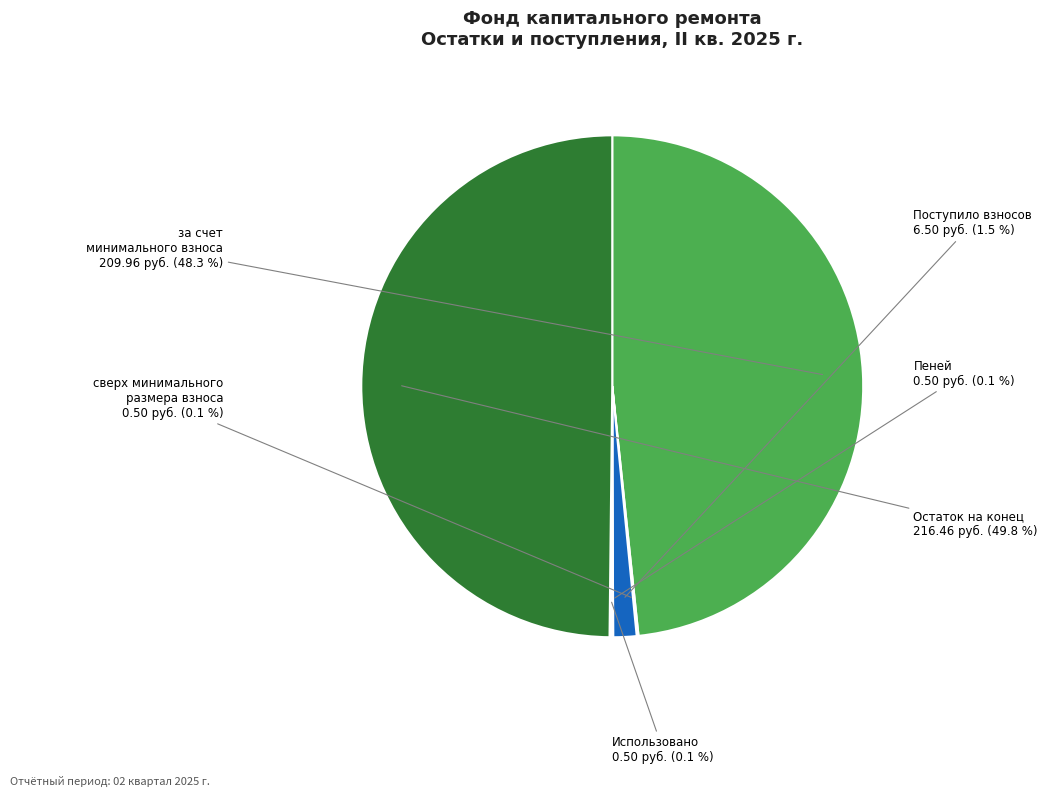

Does any single category account for the majority?

No